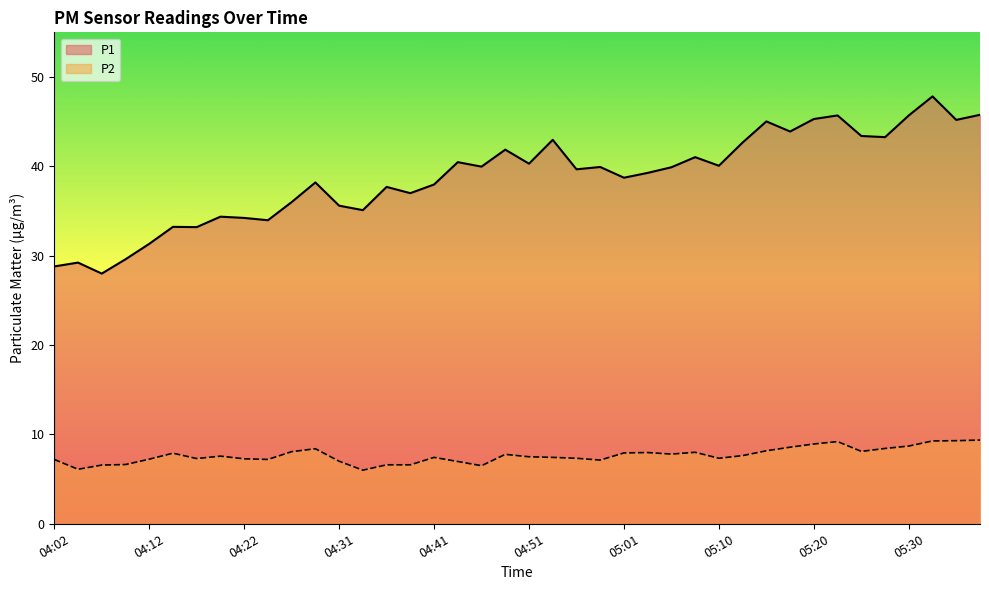

At how many categories does at least one series exceed 28?

39